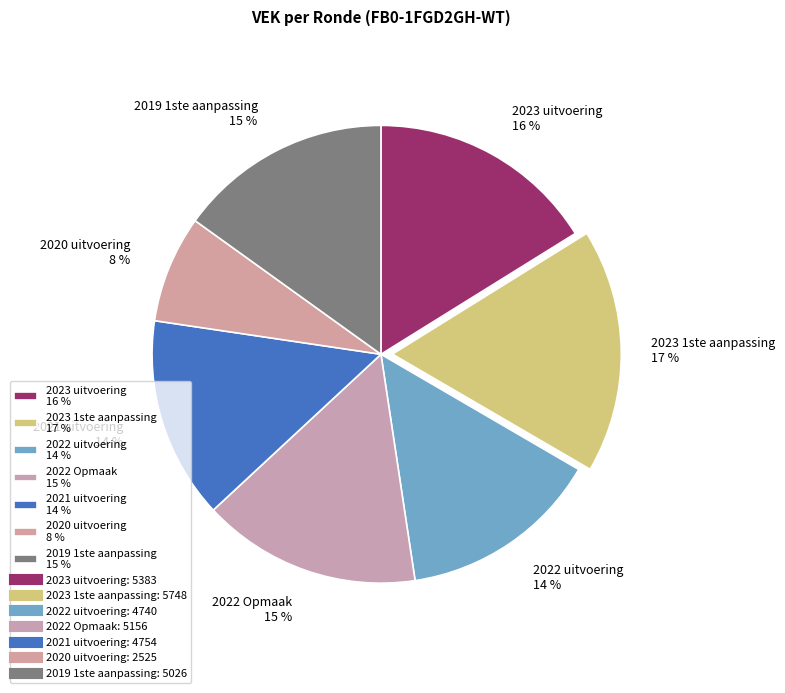

To the nearest percent, what portion does 2019 1ste aanpassing represent?

15%